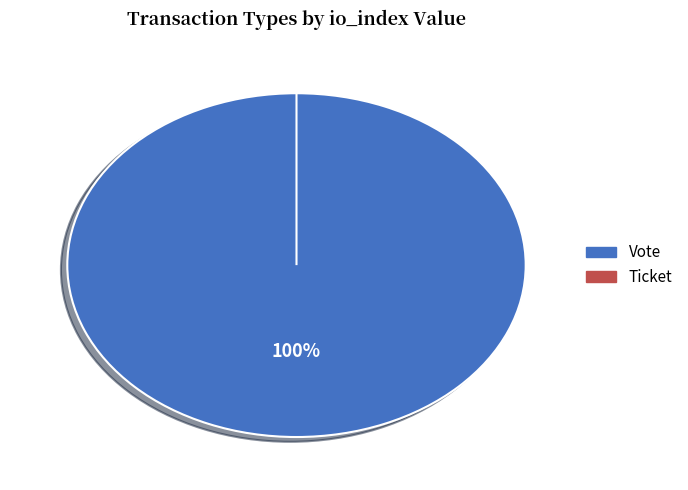

What is the total percentage of Vote and Ticket?

100.0%